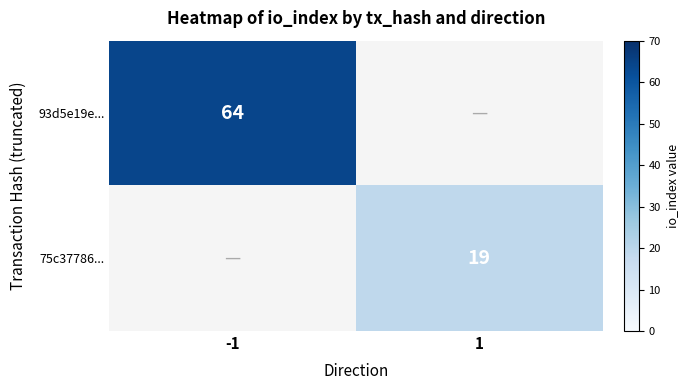

The value of 93d5e19e... at -1 is 64. True or false?

True